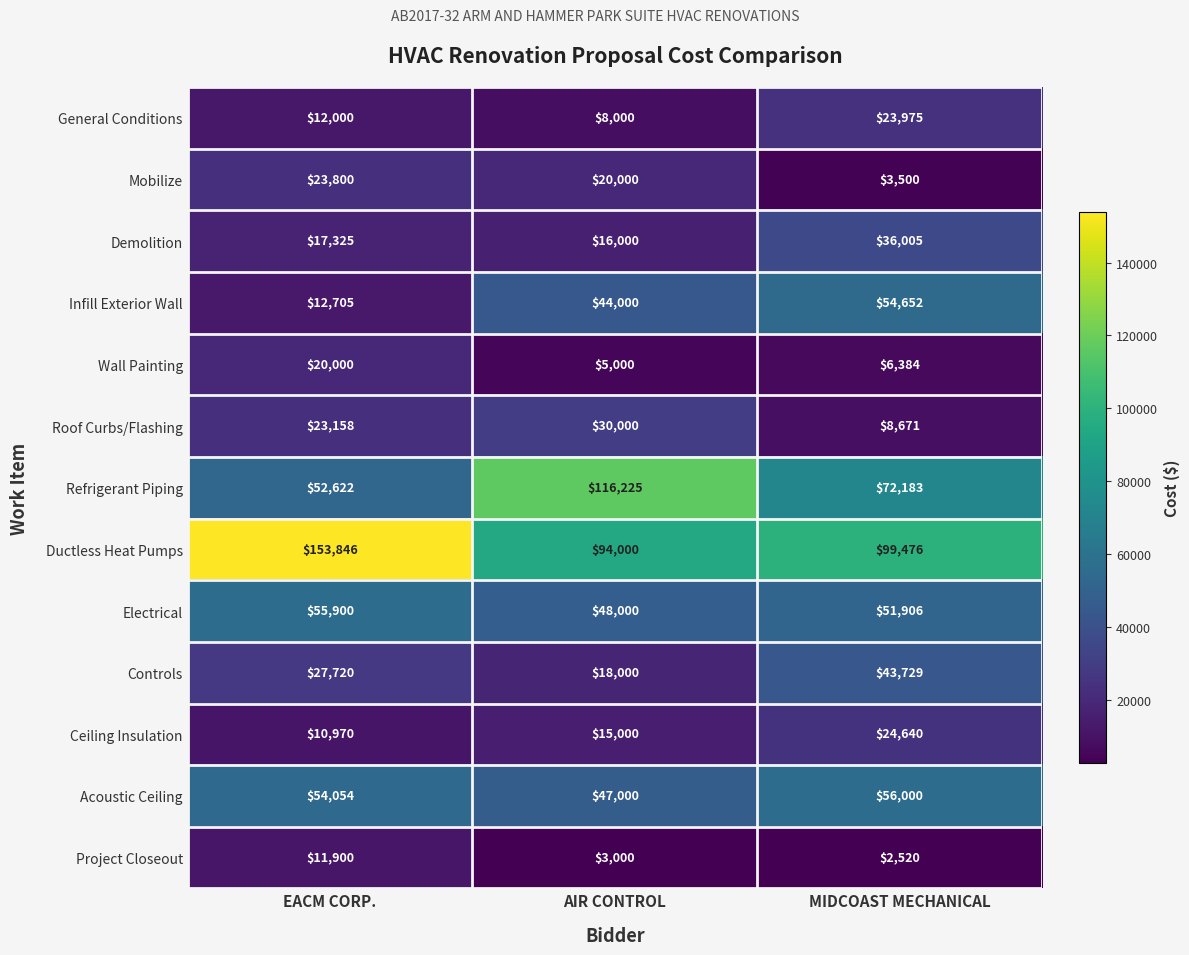

Rank the categories by Infill Exterior Wall value from highest to lowest.

MIDCOAST MECHANICAL, AIR CONTROL, EACM CORP.